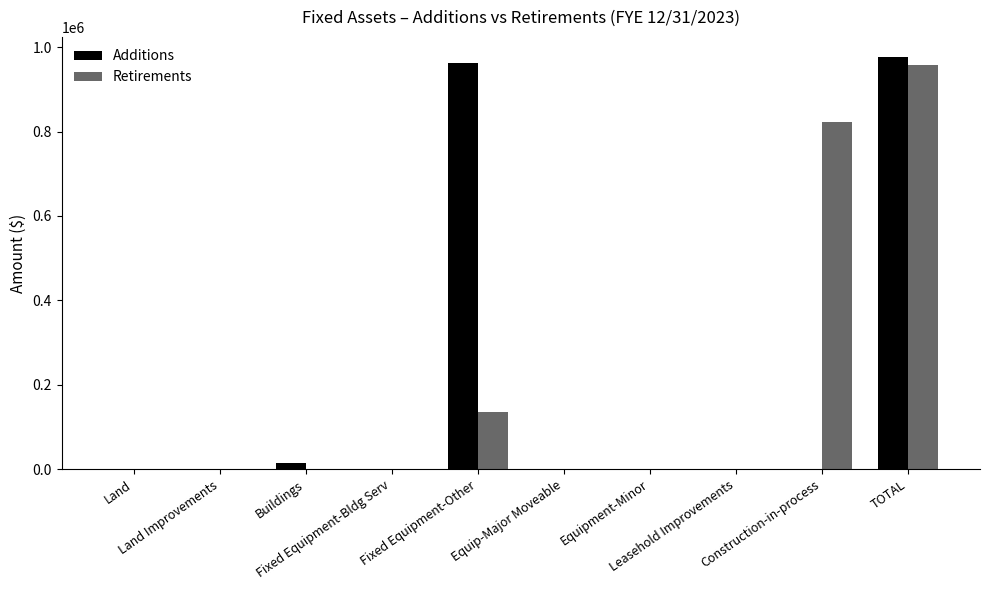

Reading left to right, list all the values displayed in this chart.

Additions: Land=0.0	Land Improvements=0.0	Buildings=14148.7	Fixed Equipment-Bldg Serv=0.0	Fixed Equipment-Other=961498.0	Equip-Major Moveable=0.0	Equipment-Minor=0.0	Leasehold Improvements=0.0	Construction-in-process=0.0	TOTAL=975646.7
Retirements: Land=0.0	Land Improvements=0.0	Buildings=0.0	Fixed Equipment-Bldg Serv=0.0	Fixed Equipment-Other=135426.0	Equip-Major Moveable=0.0	Equipment-Minor=0.0	Leasehold Improvements=0.0	Construction-in-process=821626.0	TOTAL=957052.0